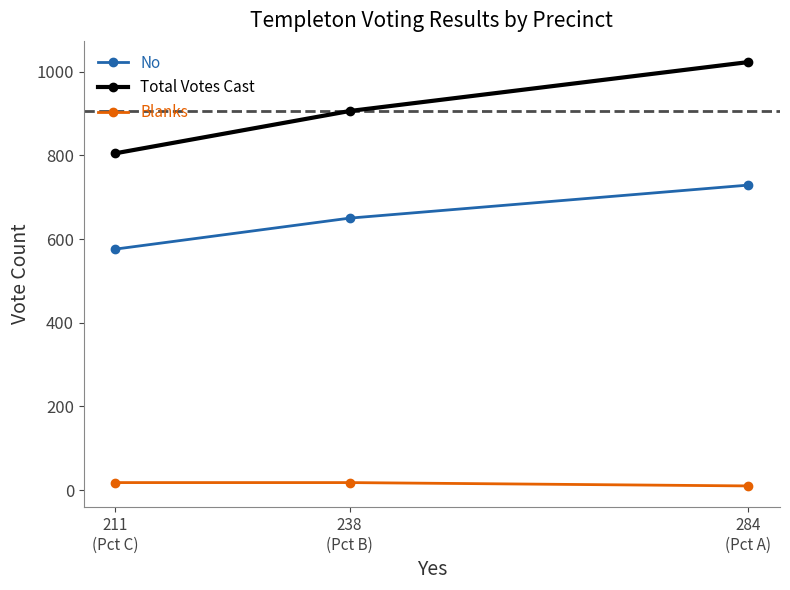

Between 211
(Pct C) and 284
(Pct A), which is larger?

284
(Pct A)